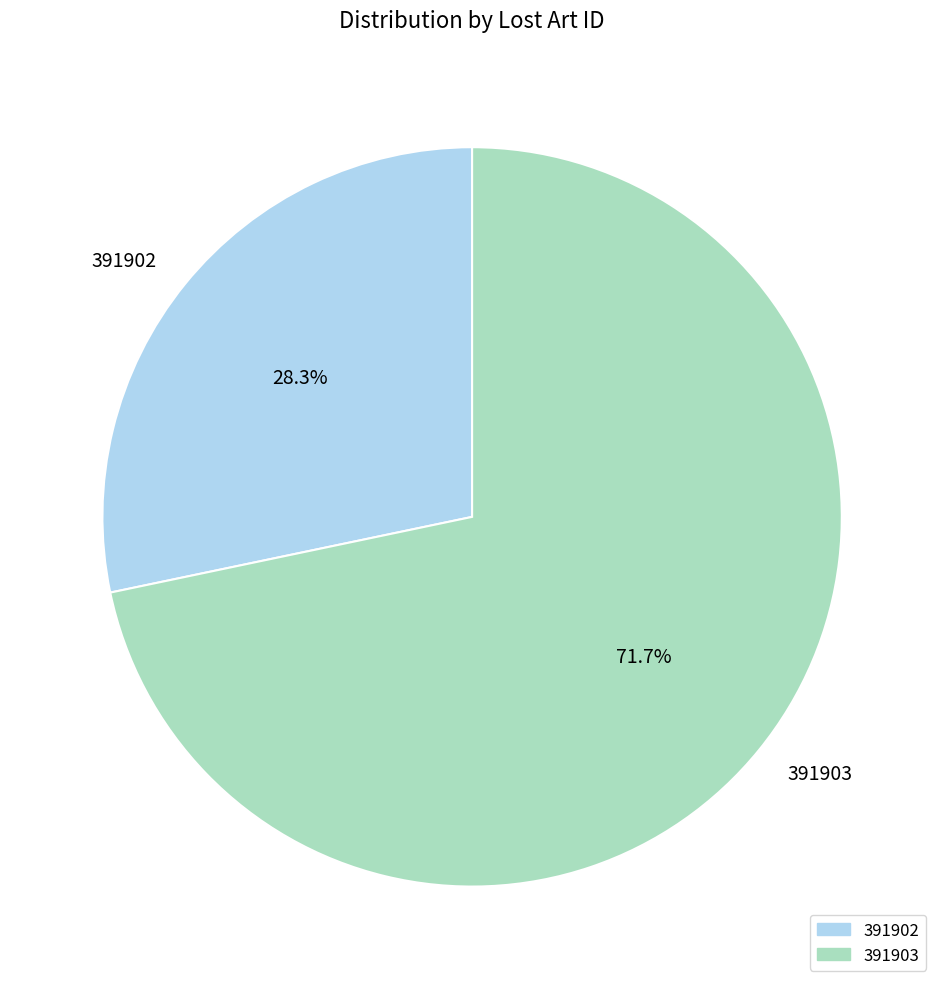

Which has a higher value, 391902 or 391903?

391903